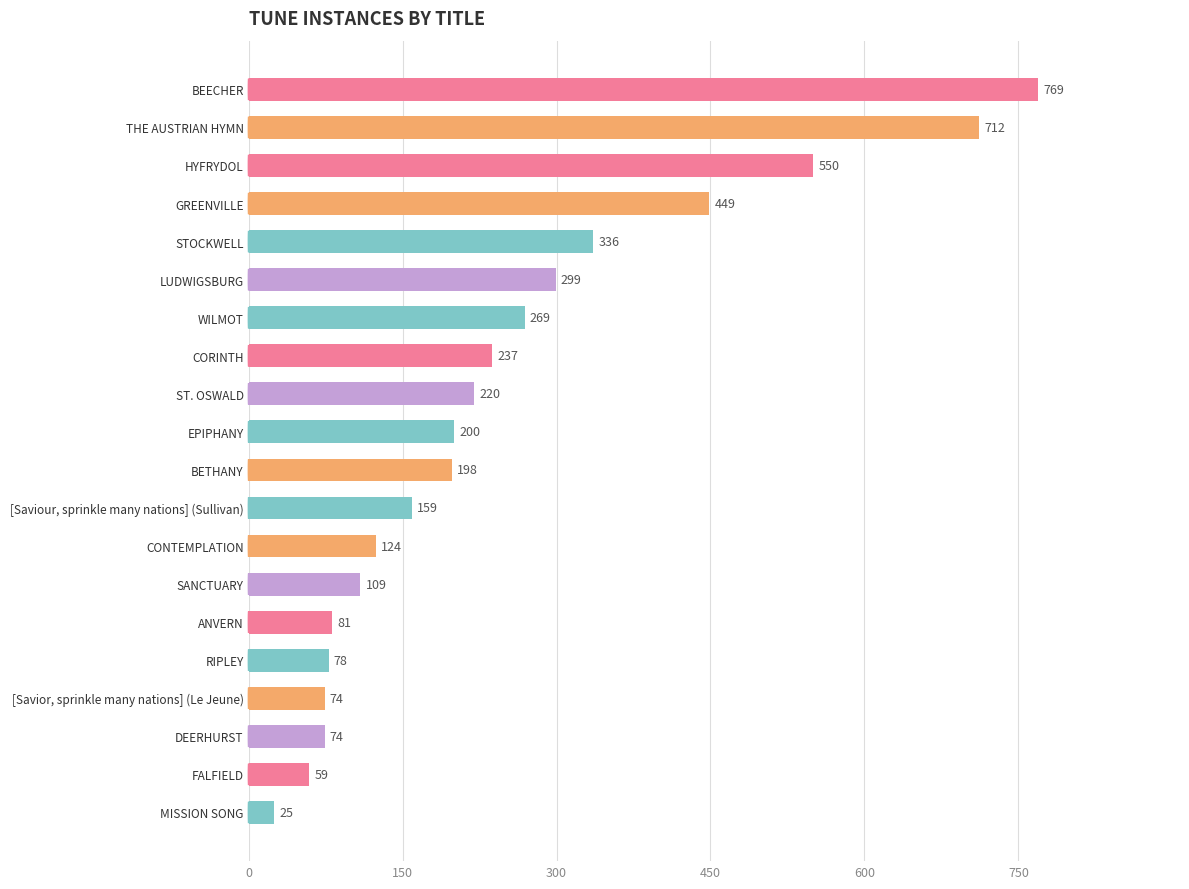

What is the difference between the maximum and minimum values?

744